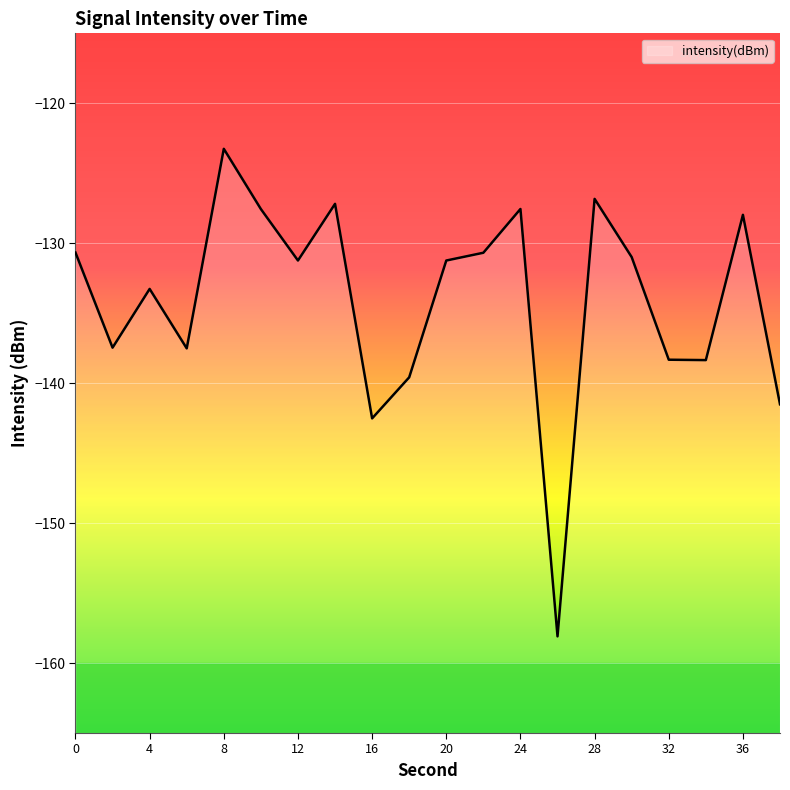

What is the difference between the second highest and minimum values?

31.3